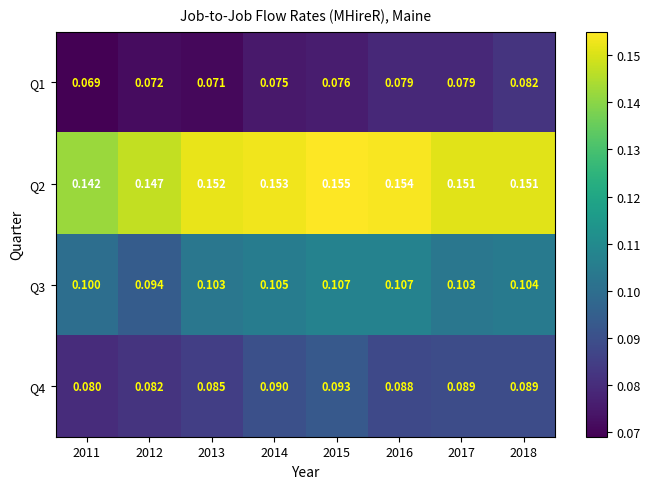

Is the value of Q3 at 2017 greater than the value of Q1 at 2013?

Yes